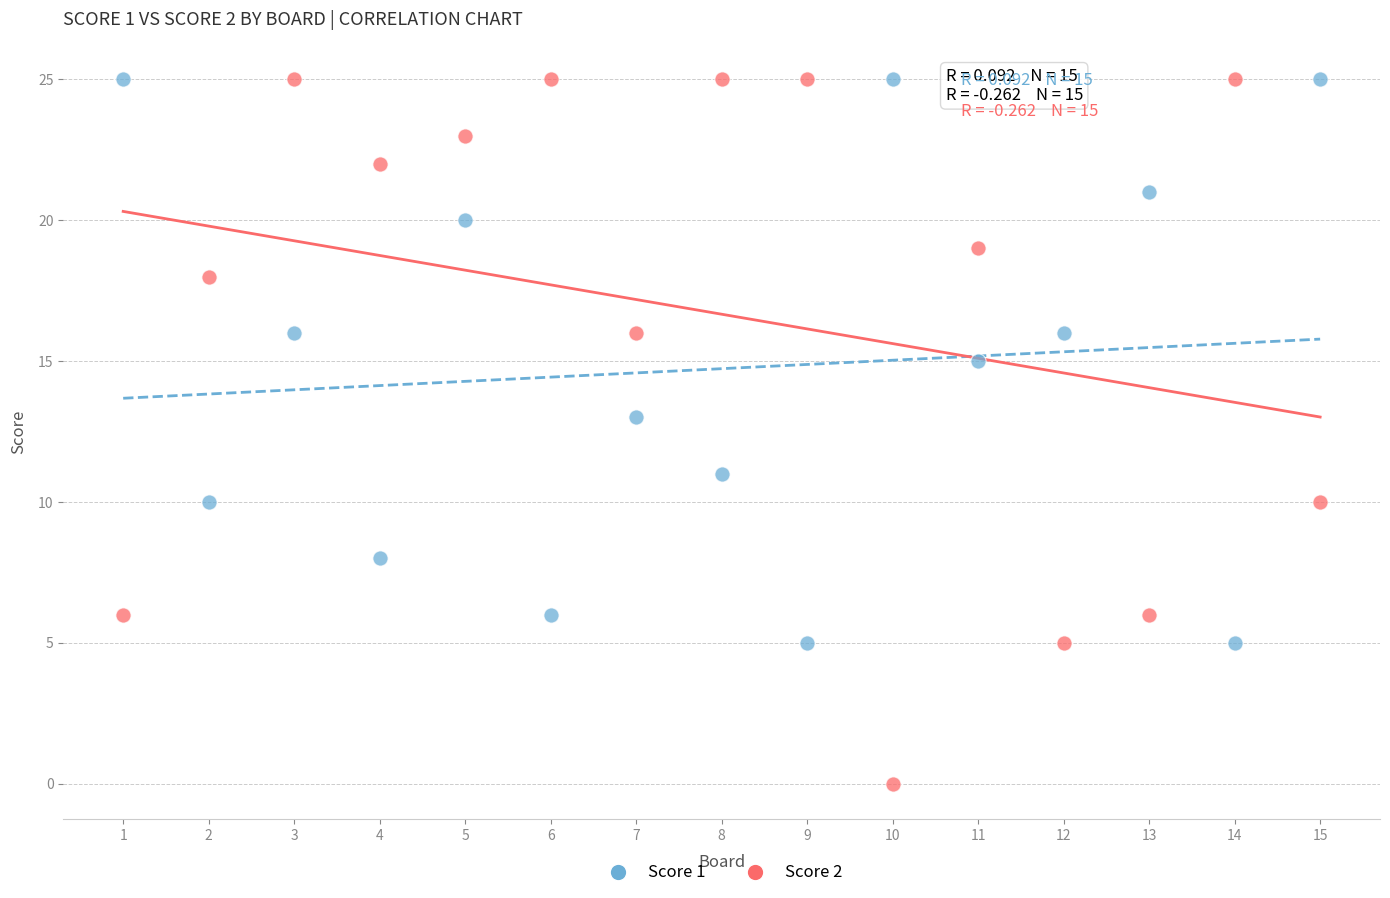

Across all data points, what is the range of X values (max minus min)?

14